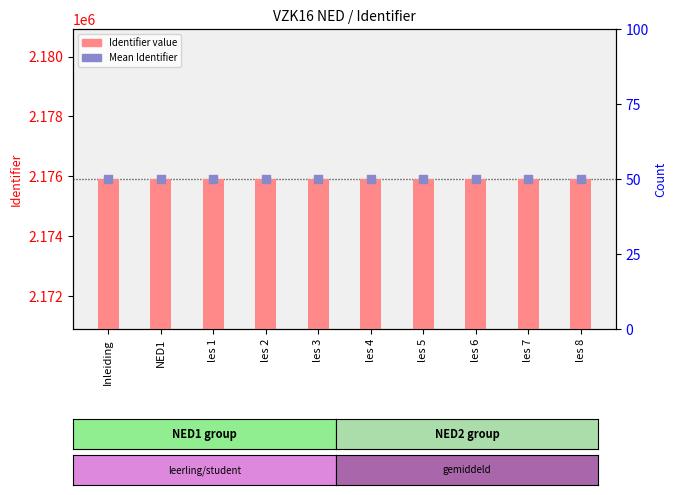

Which series reaches the minimum Y coordinate?

Identifier value